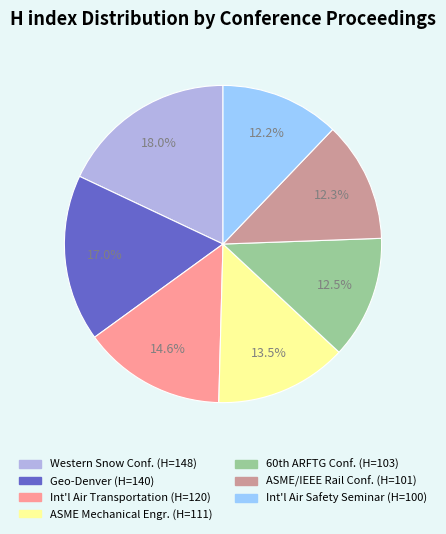

To the nearest percent, what is the difference between the largest and smallest slice percentages?

6%